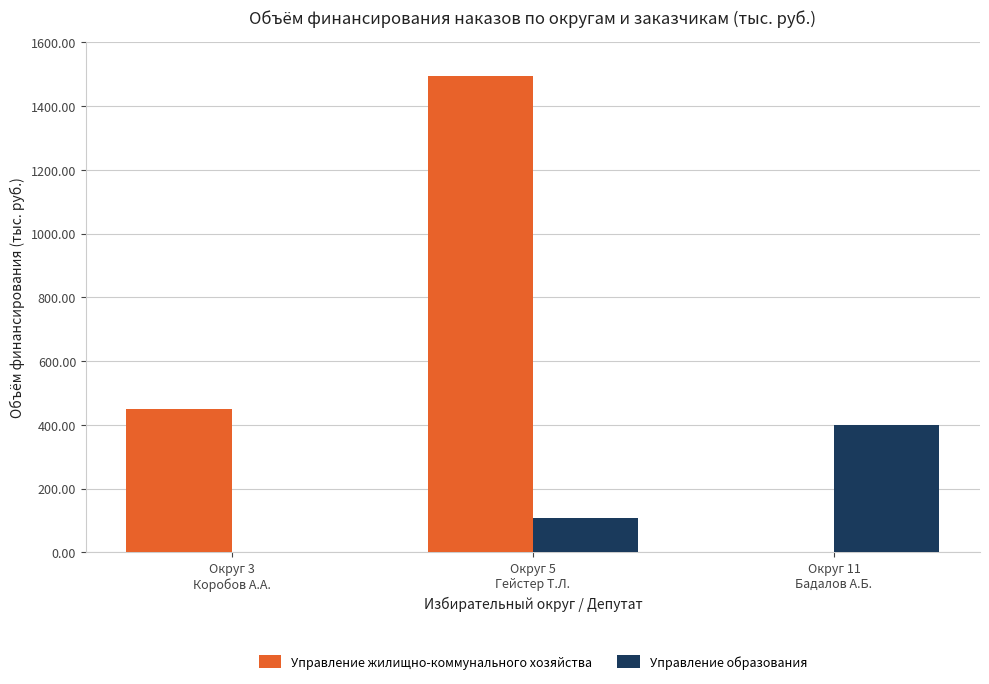

Is it true that Управление образования equals 108.5 at Округ 5
Гейстер Т.Л.?

True